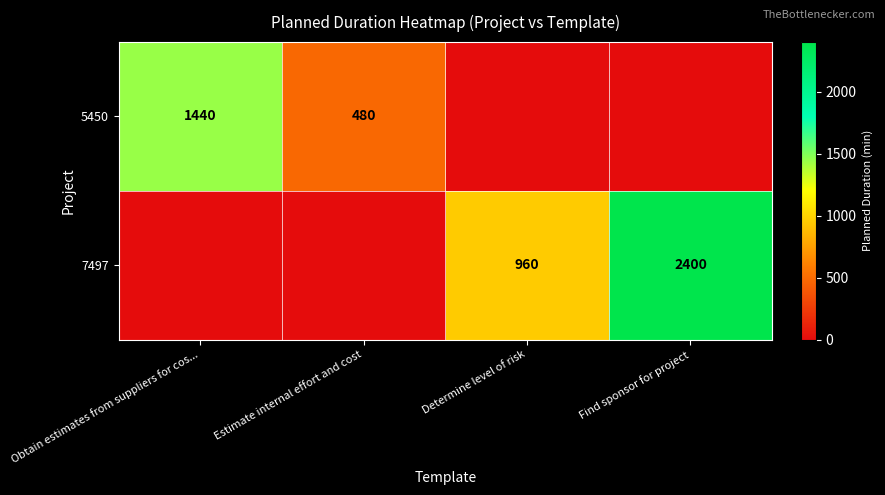

Which label corresponds to the largest value in the chart?

Find sponsor for project